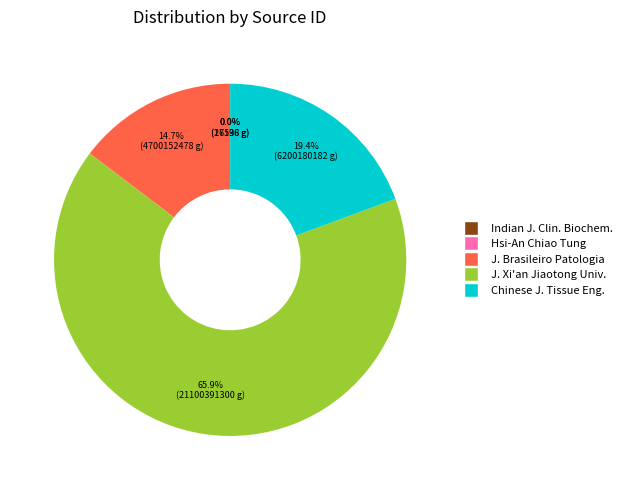

Is there any slice that represents more than half of the pie?

Yes